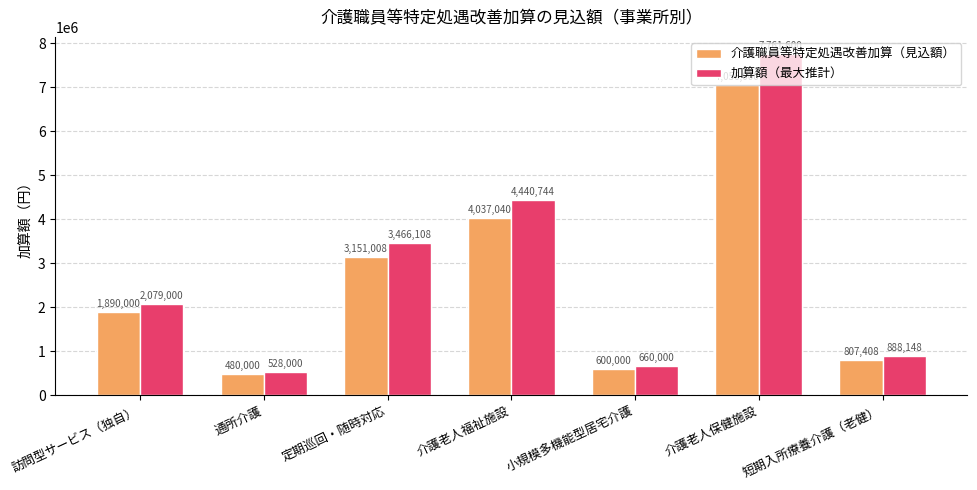

Which category has the lowest value in the 介護職員等特定処遇改善加算（見込額） series?

通所介護